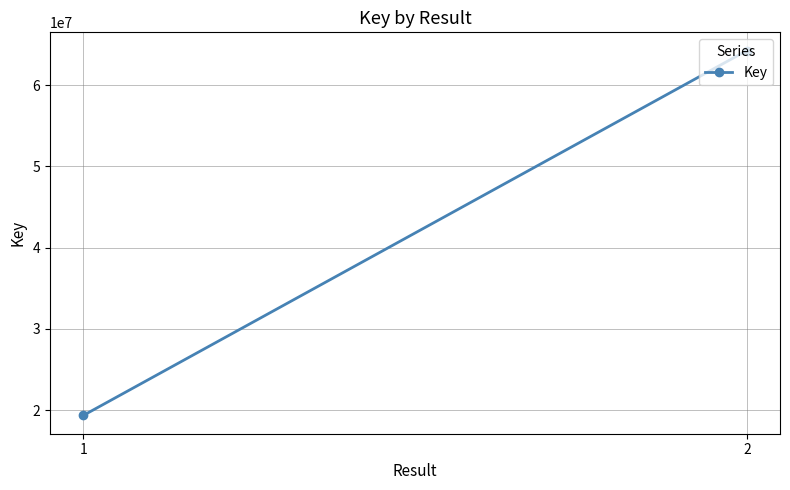

The chart shows a value of 39034540 at 2. True or false?

False